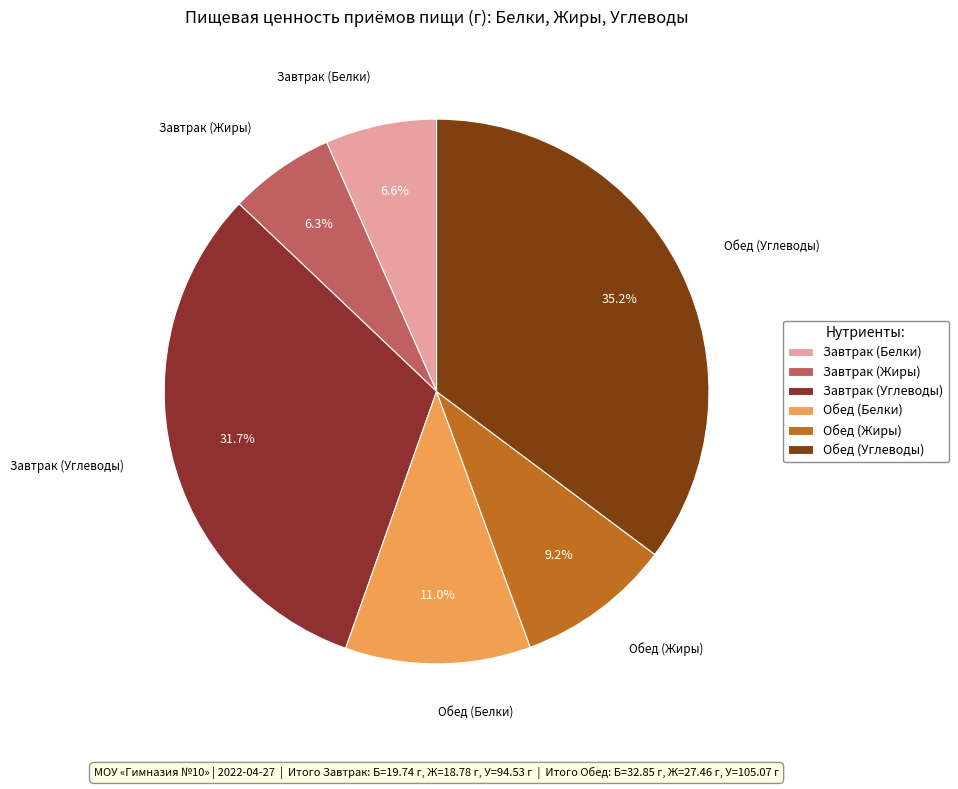

Approximately how many times larger is the value at Завтрак (Углеводы) compared to Обед (Жиры)?

3.4